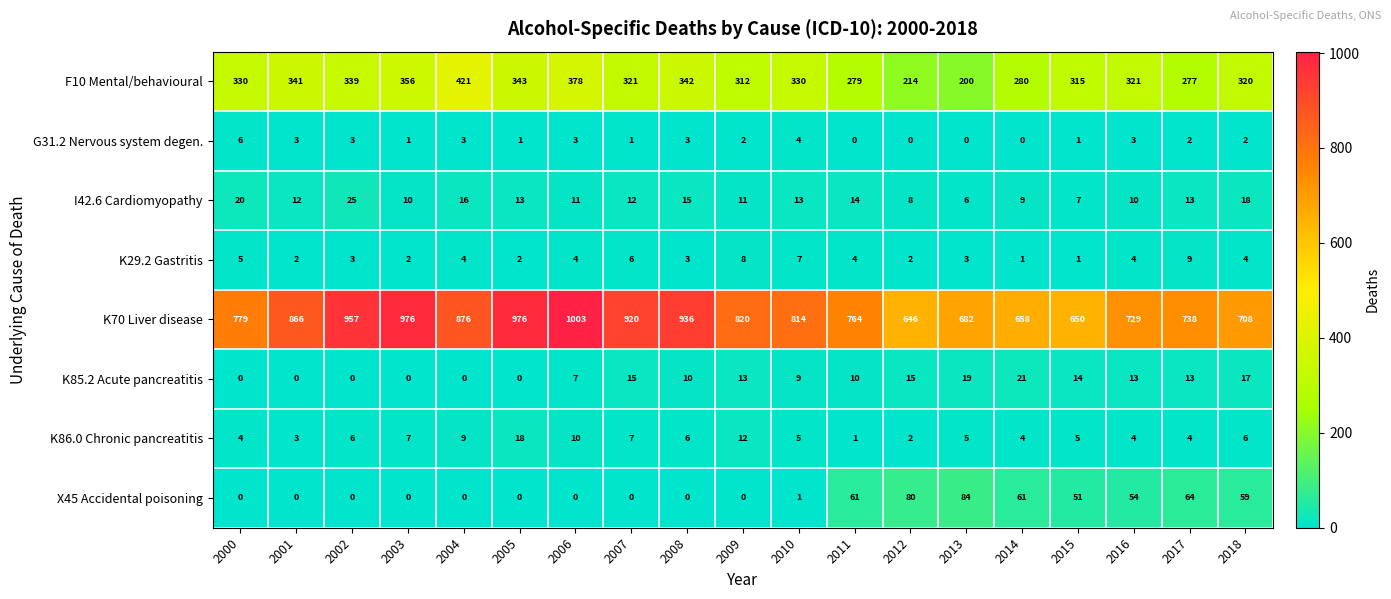

Which series has the widest spread of values?

K70 Liver disease